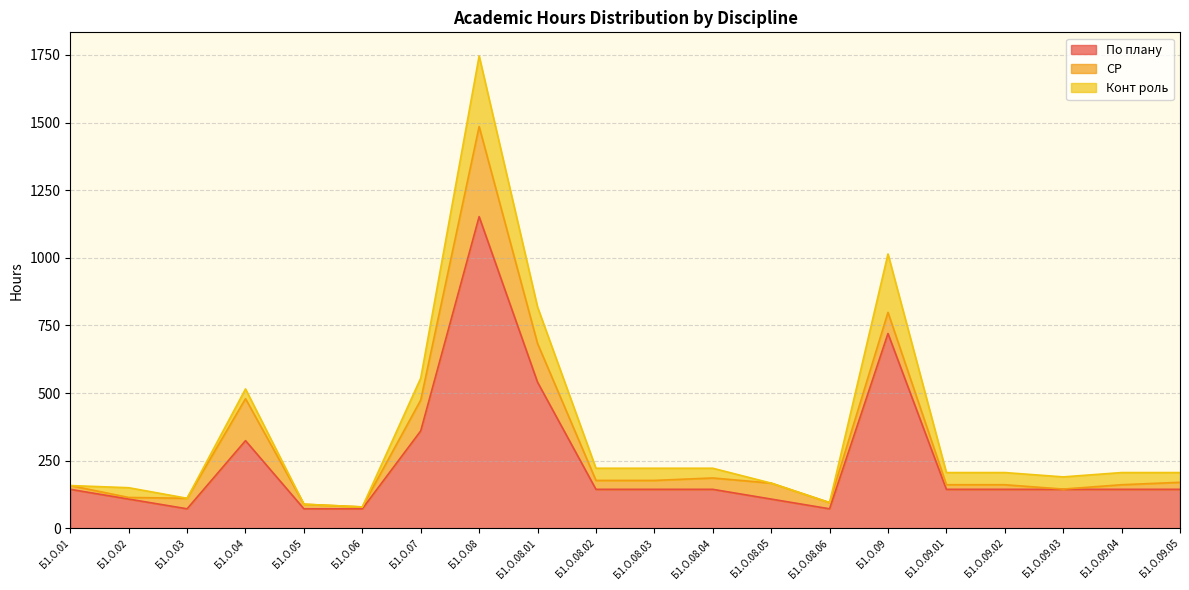

List the series in order of their peak value, highest first.

По плану, СР, Конт роль